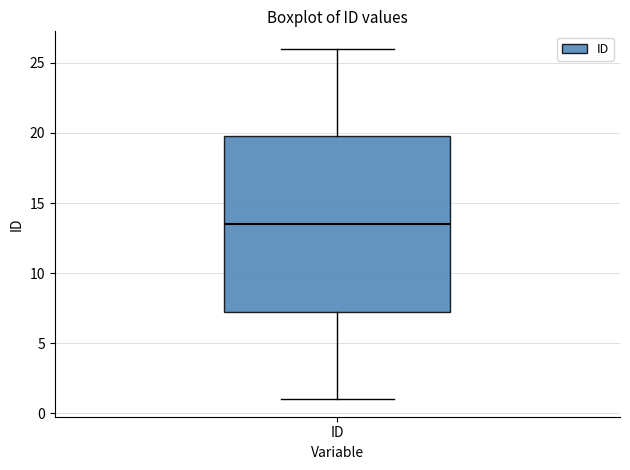

Where is the lower edge of the box for ID on the y-axis? The values are not printed on the chart, so give them approximately, as read against the axis.

7.5